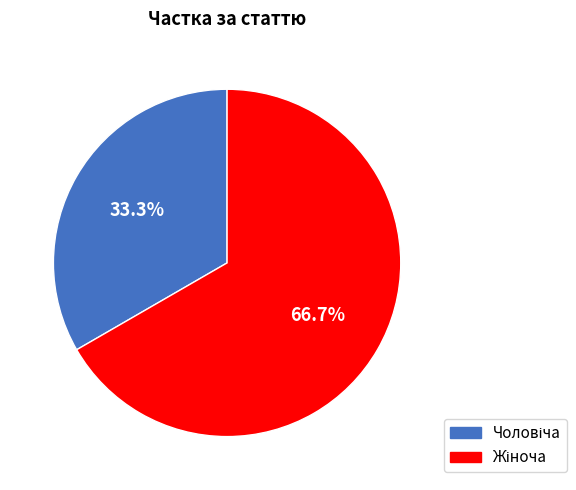

Is there a majority slice in this chart?

Yes